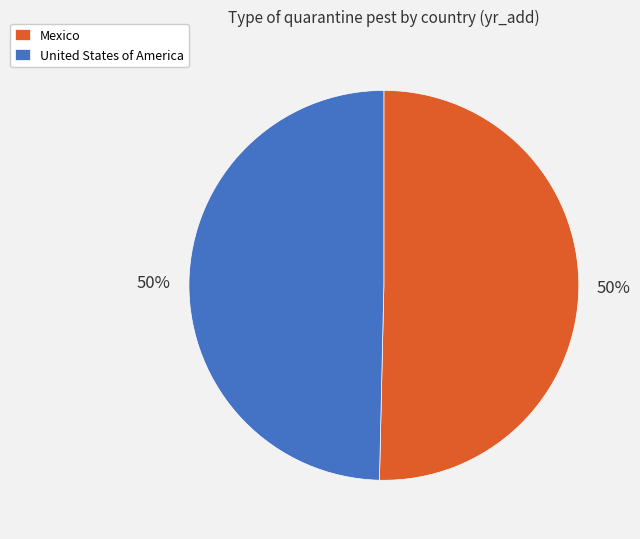

What percentage is the United States of America slice, to the nearest percent?

50%